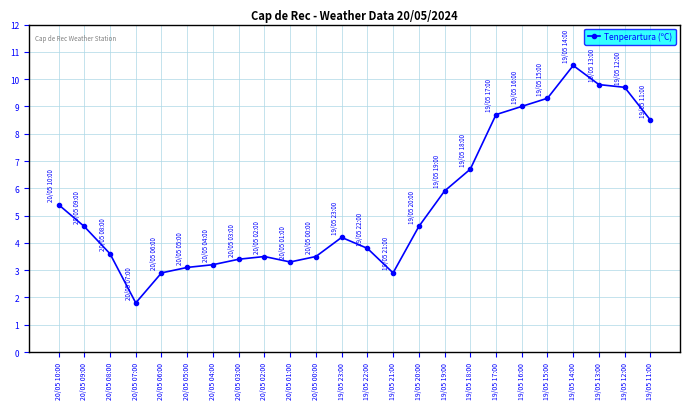

What is the smallest value displayed?

1.8